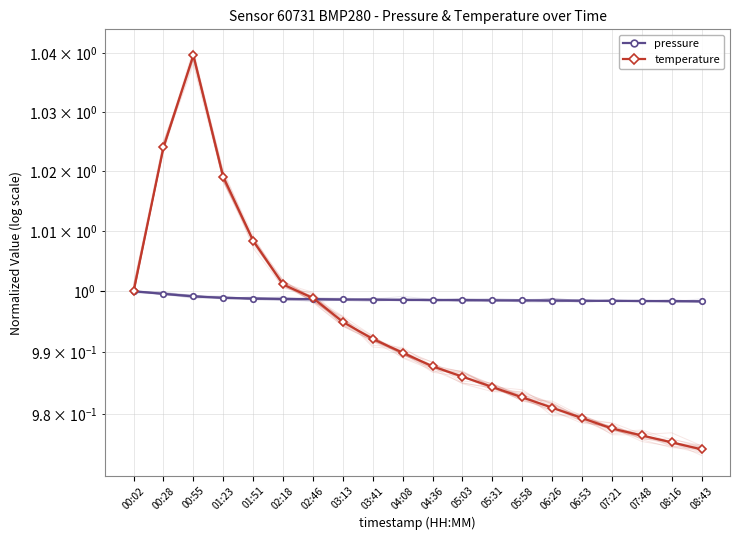

Which has a higher value, 04:08 or 00:02?

00:02